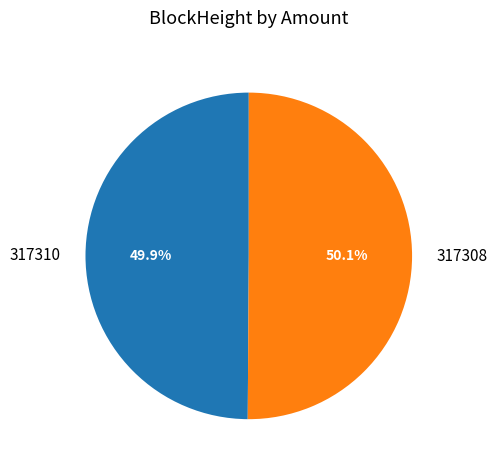

Combined, do 317308 and 317310 account for over 50%?

Yes